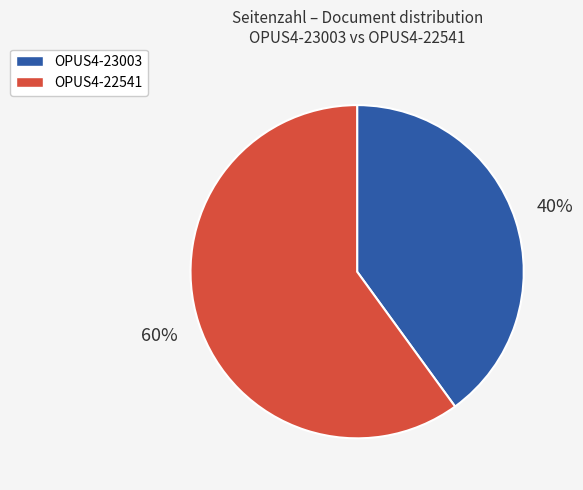

To the nearest percent, what is the combined percentage of OPUS4-22541 and OPUS4-23003?

100%